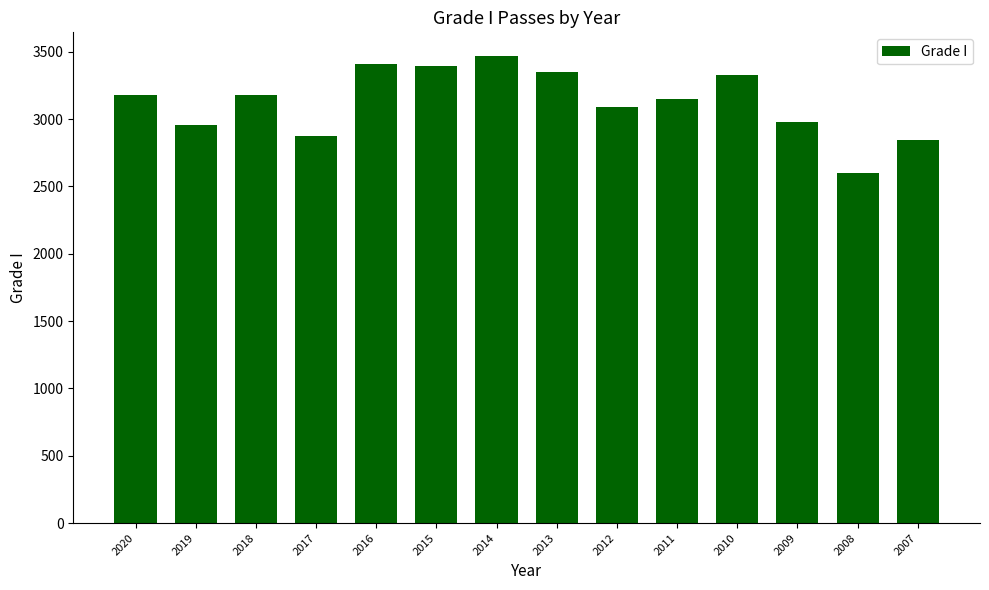

What value does the data have at 2013?

3349